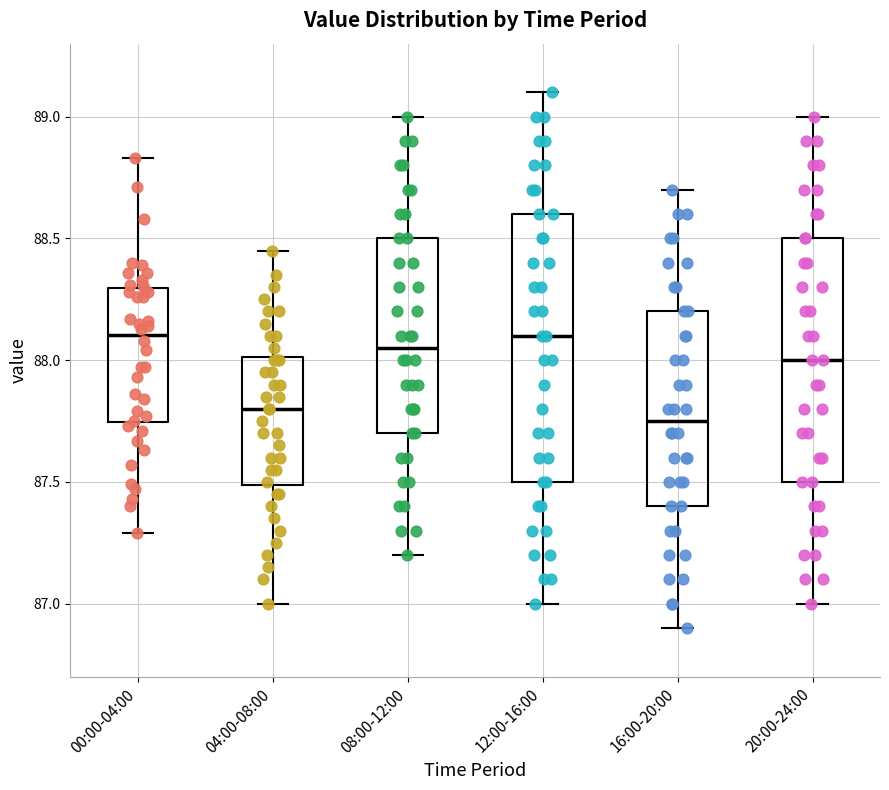

Where does the median line of the box for 12:00-16:00 sit on the y-axis? The values are not printed on the chart, so give them approximately, as read against the axis.

88.10